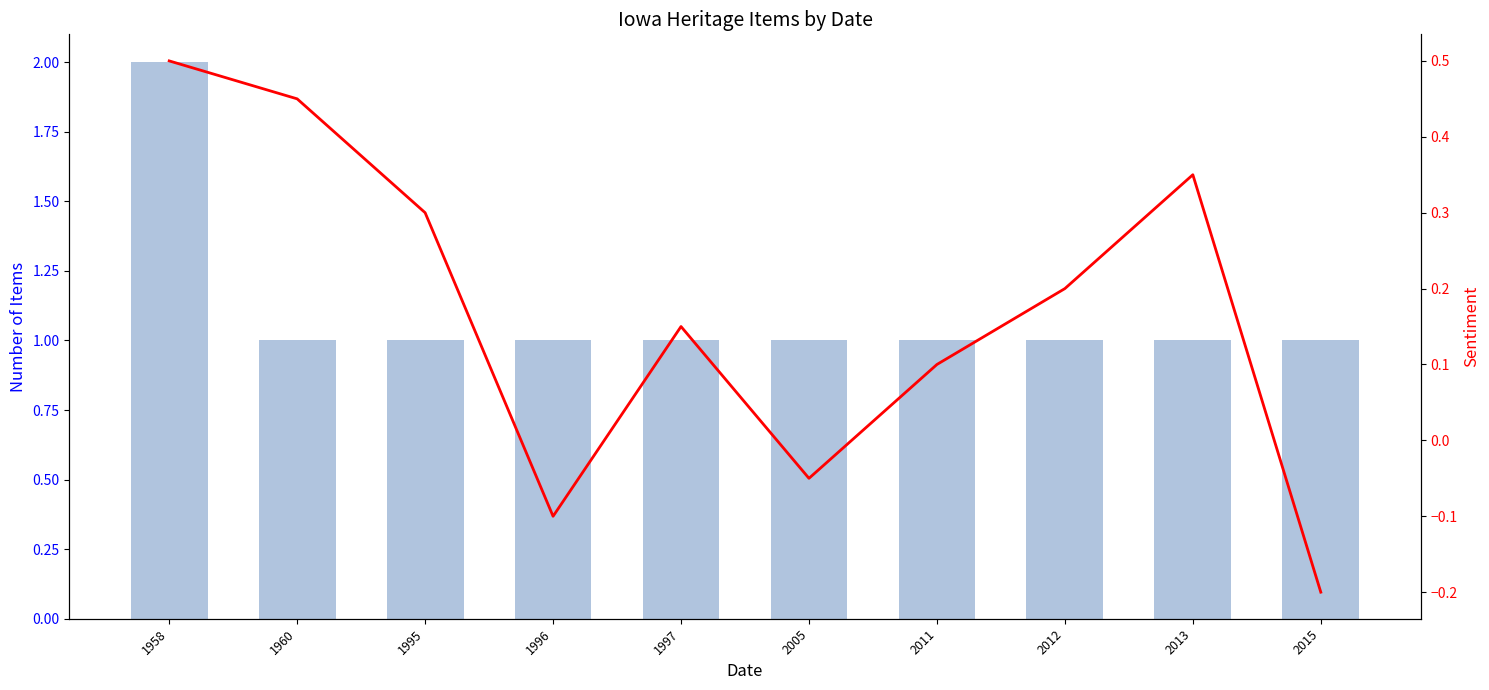

Where is Sentiment nearest to the value 0?

2005